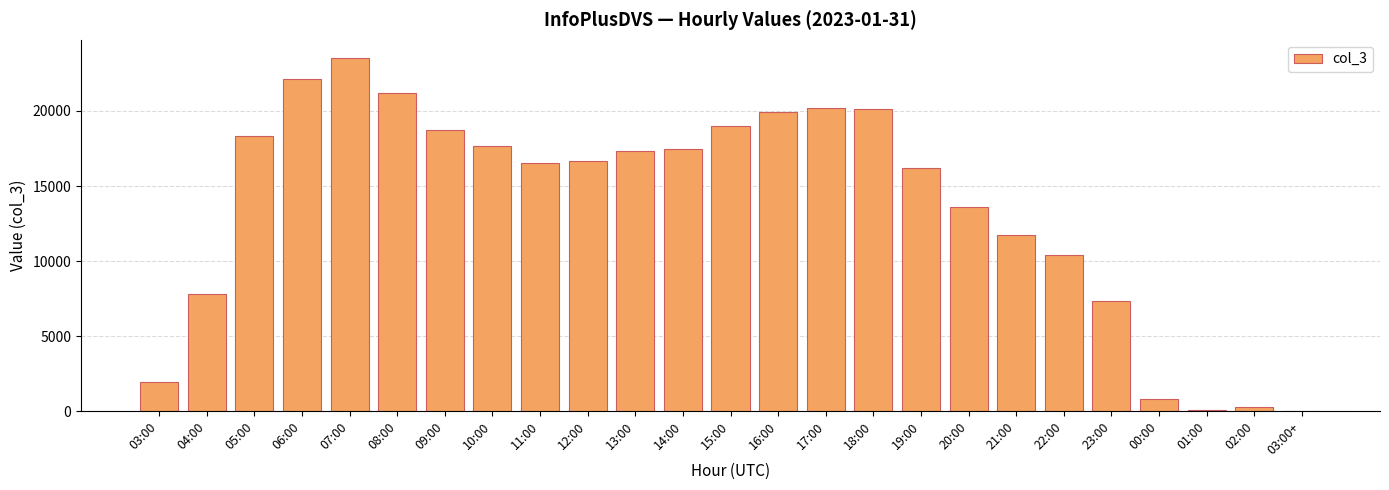

What is the maximum value shown in the chart?

23548